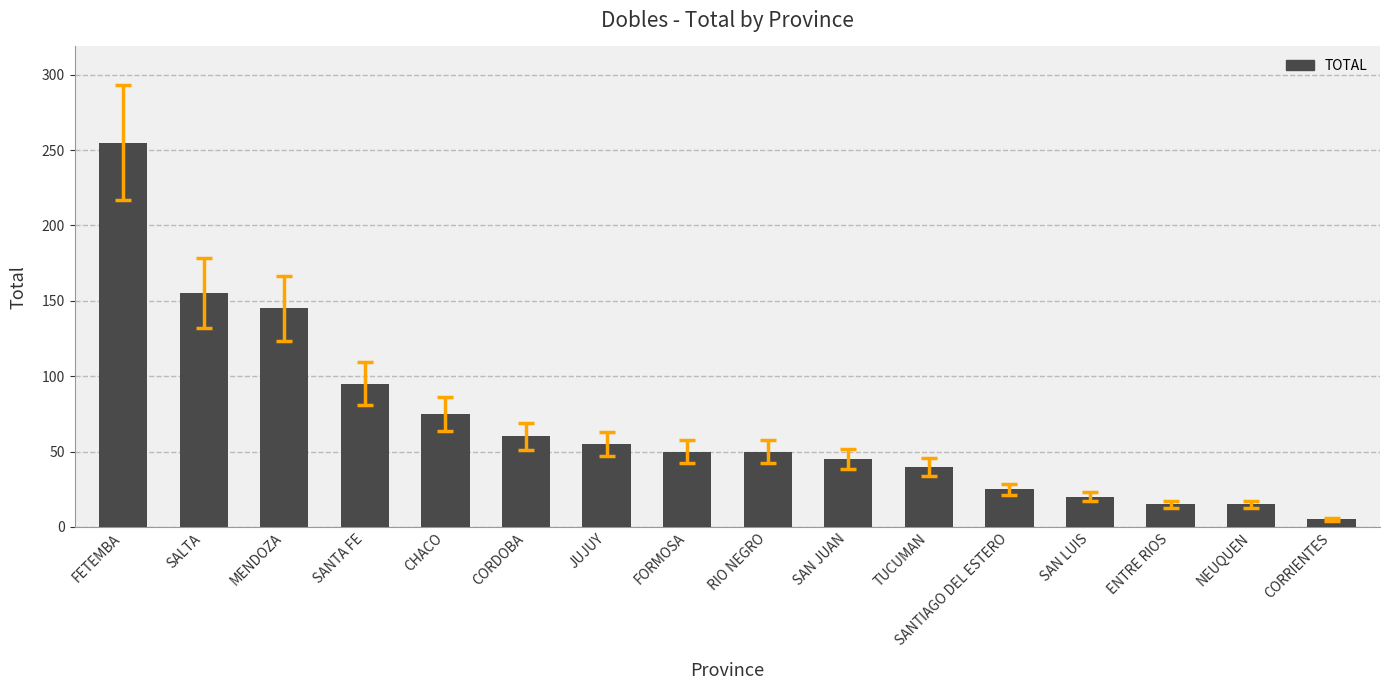

Reading left to right, transcribe all the data shown in this chart.

255	155	145	95	75	60	55	50	50	45	40	25	20	15	15	5